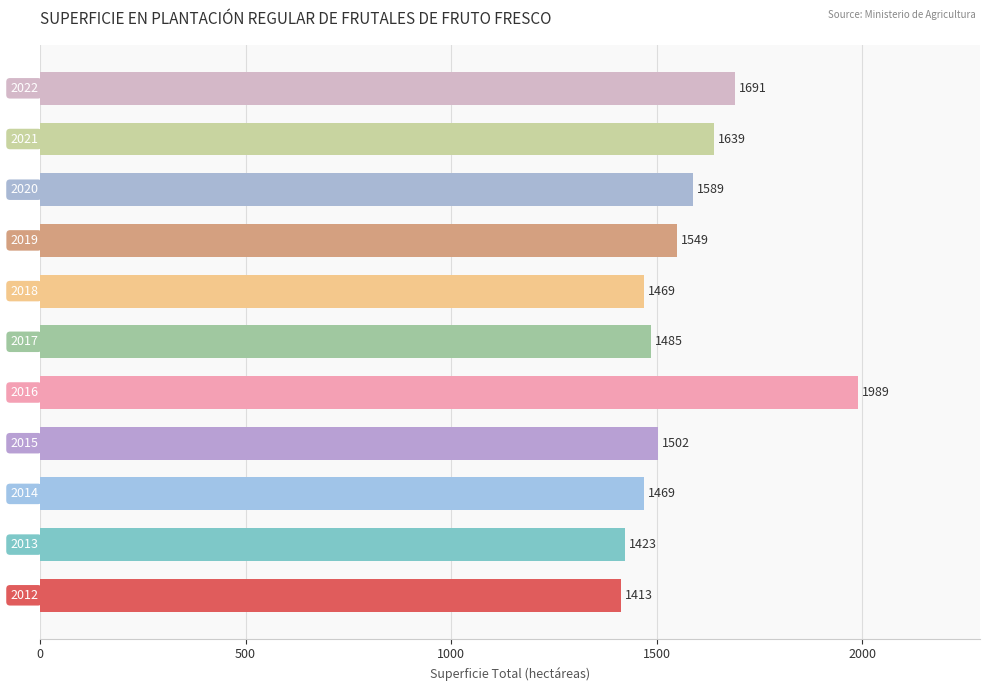

What is the minimum value shown in the chart?

1413